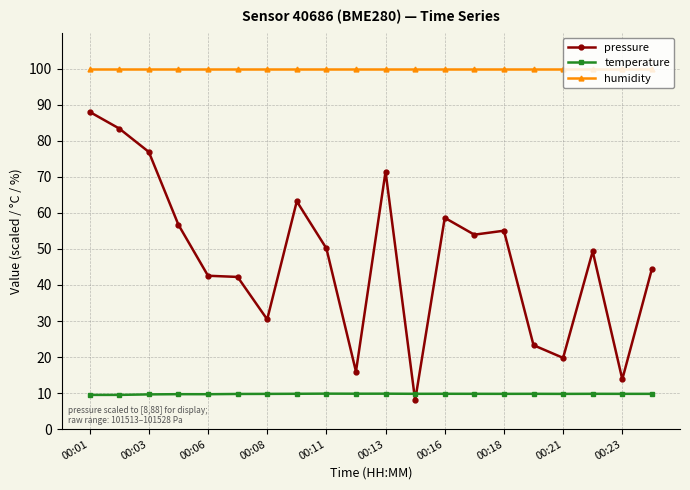

At how many categories does at least one series exceed 56?

20